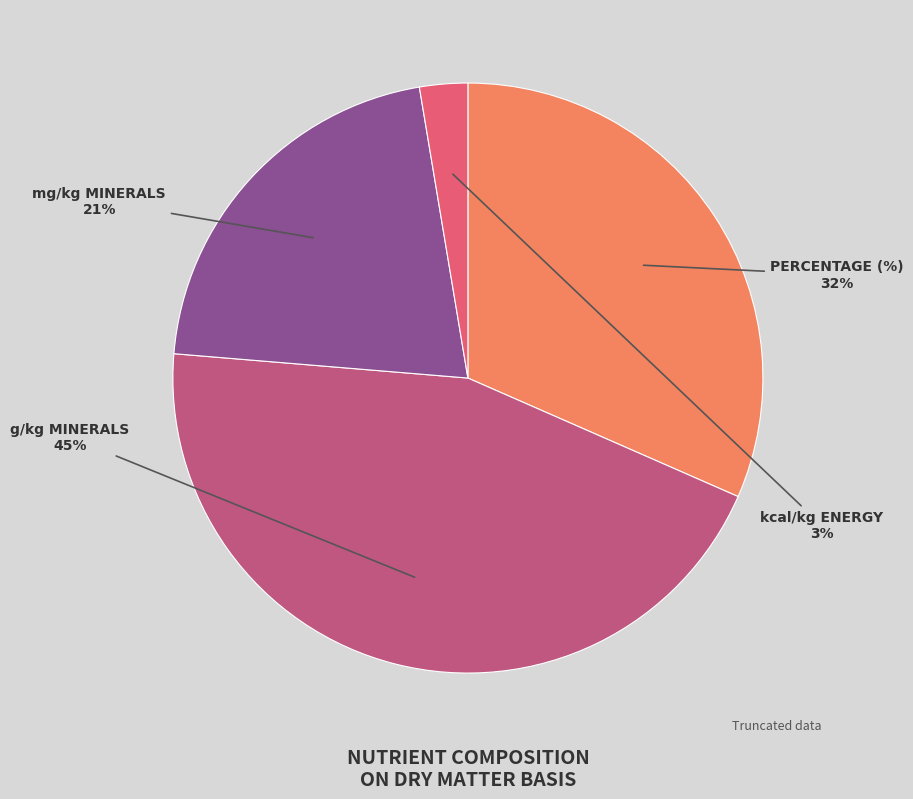

What is the largest slice in the pie chart?

g/kg MINERALS